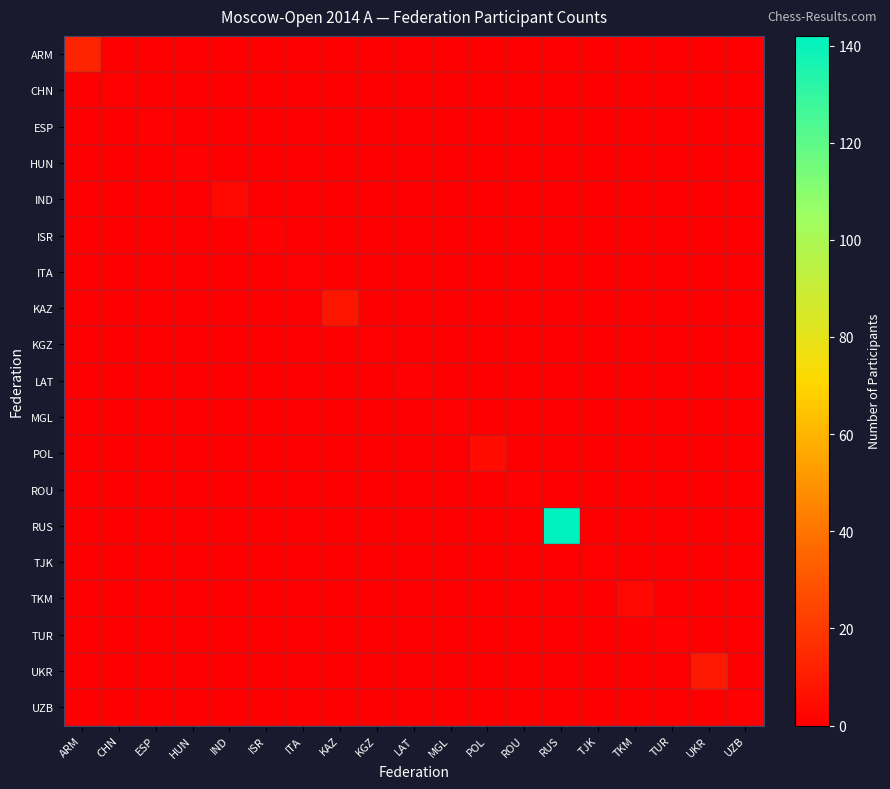

Rank the series at TJK from highest to lowest value.

TJK, ARM, CHN, ESP, HUN, IND, ISR, ITA, KAZ, KGZ, LAT, MGL, POL, ROU, RUS, TKM, TUR, UKR, UZB